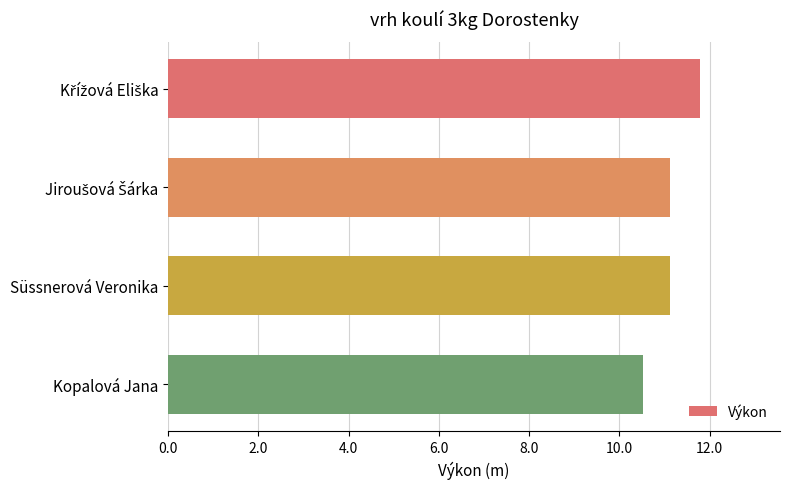

What is the change in value from Süssnerová Veronika to Kopalová Jana?

-0.6